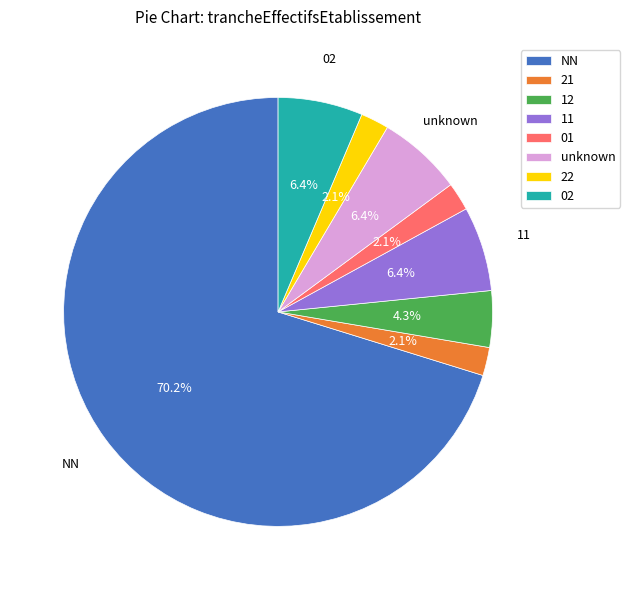

How much of the chart is everything except 02?

93.6%